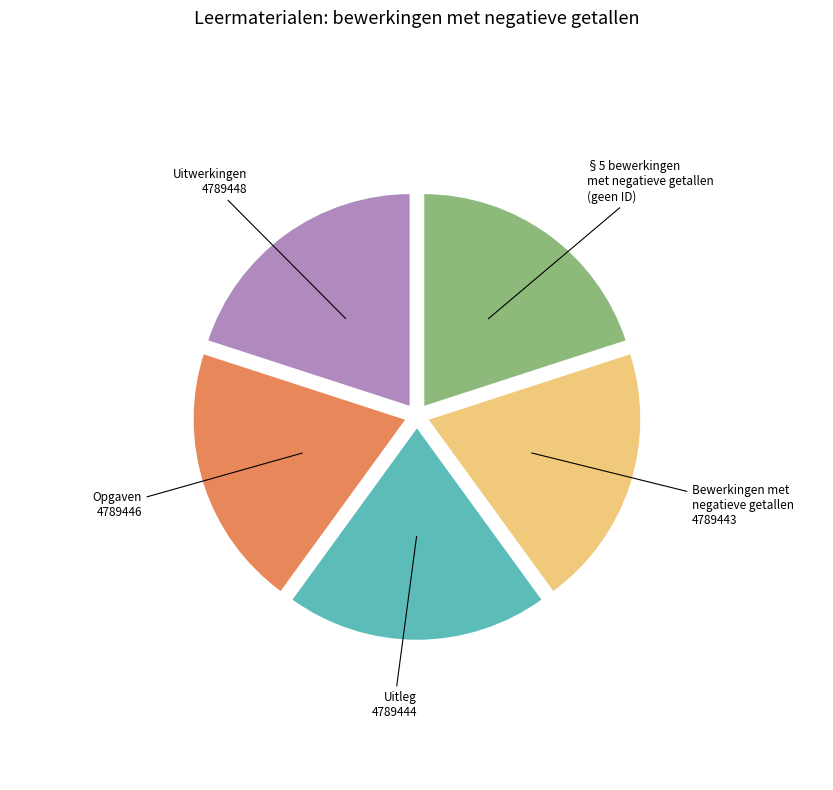

Is there any slice that represents more than half of the pie?

No